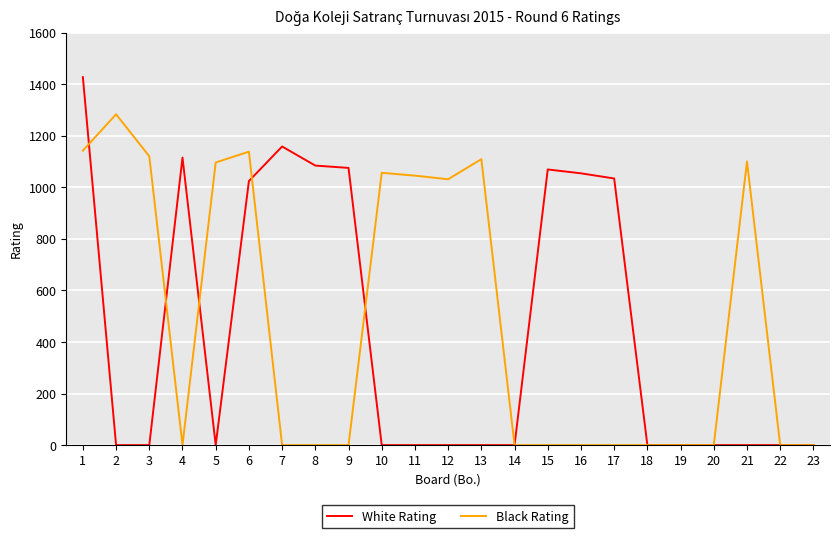

At 21, list the series in order from largest to smallest.

Black Rating, White Rating